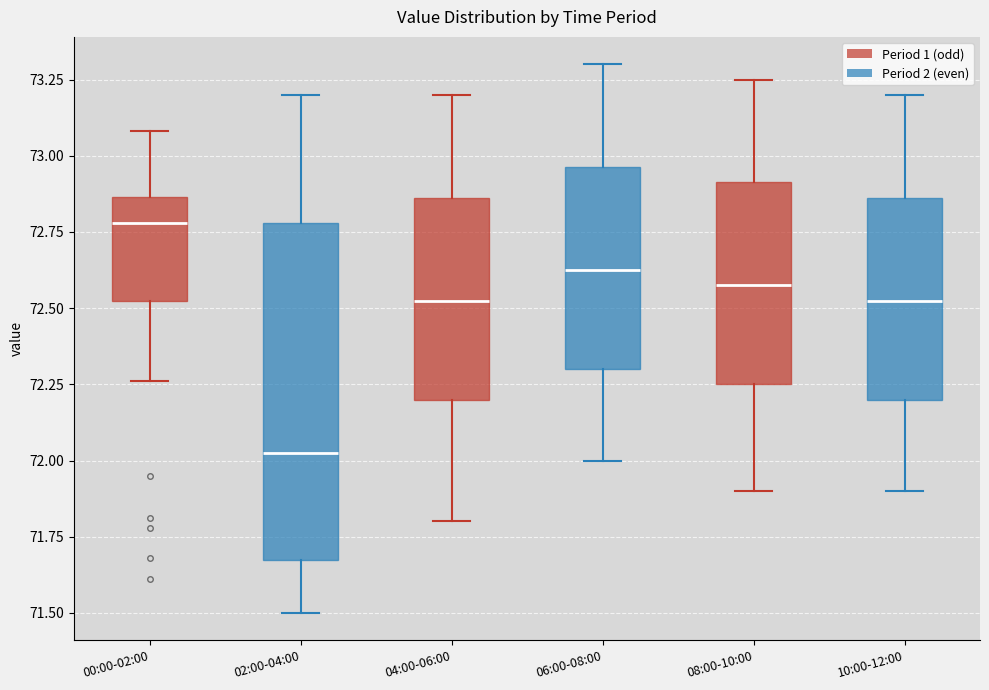

Where is the upper edge of the box for 08:00-10:00 on the y-axis? The values are not printed on the chart, so give them approximately, as read against the axis.

72.90